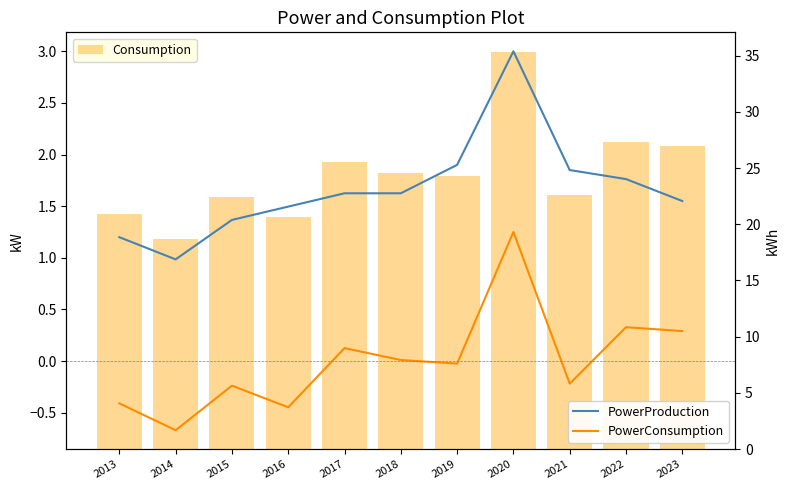

What is the lowest value of the PowerProduction series?

1.0